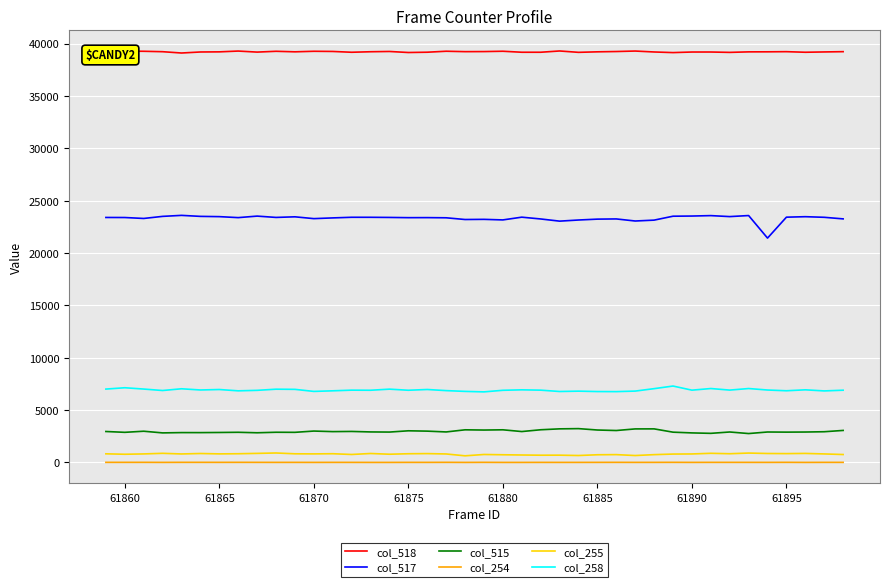

True or false: col_515 and col_255 intersect in this chart.

False